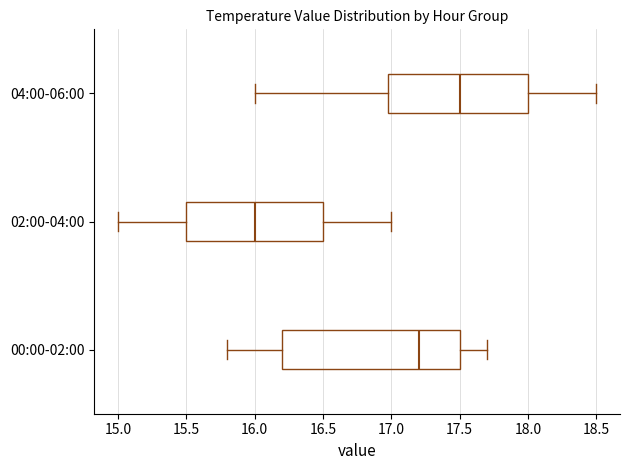

Which box's median line is the furthest to the right?

04:00-06:00